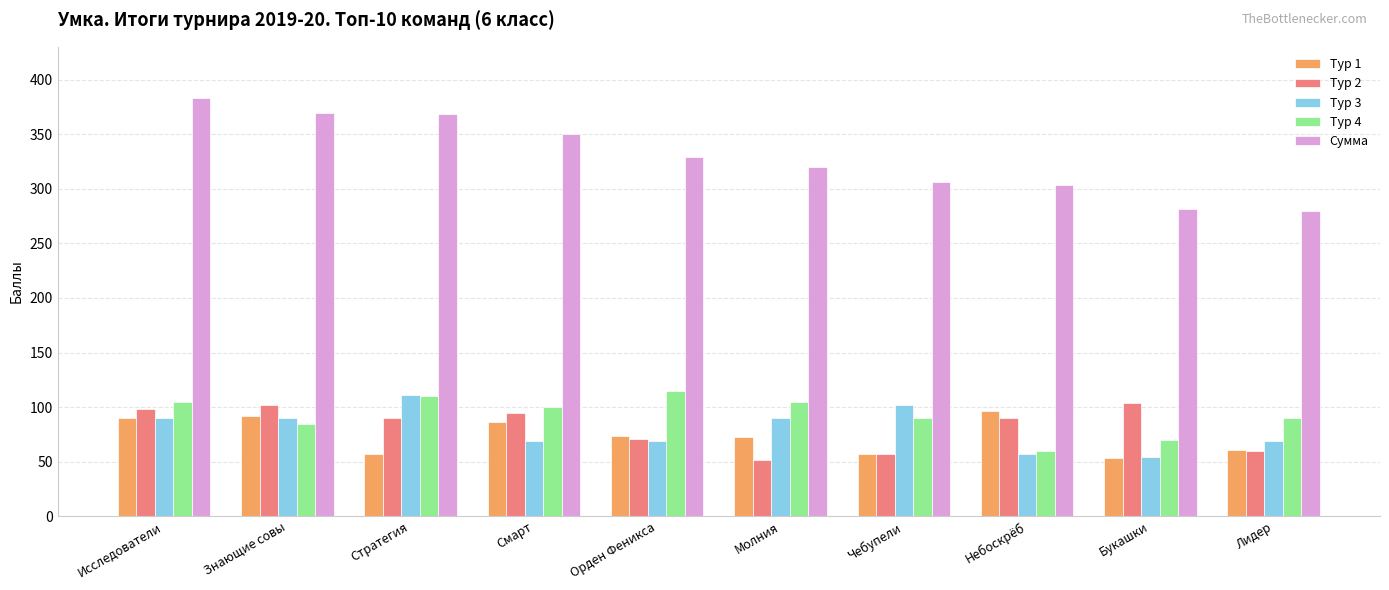

What is the difference between the highest and lowest values at Исследователи?

293